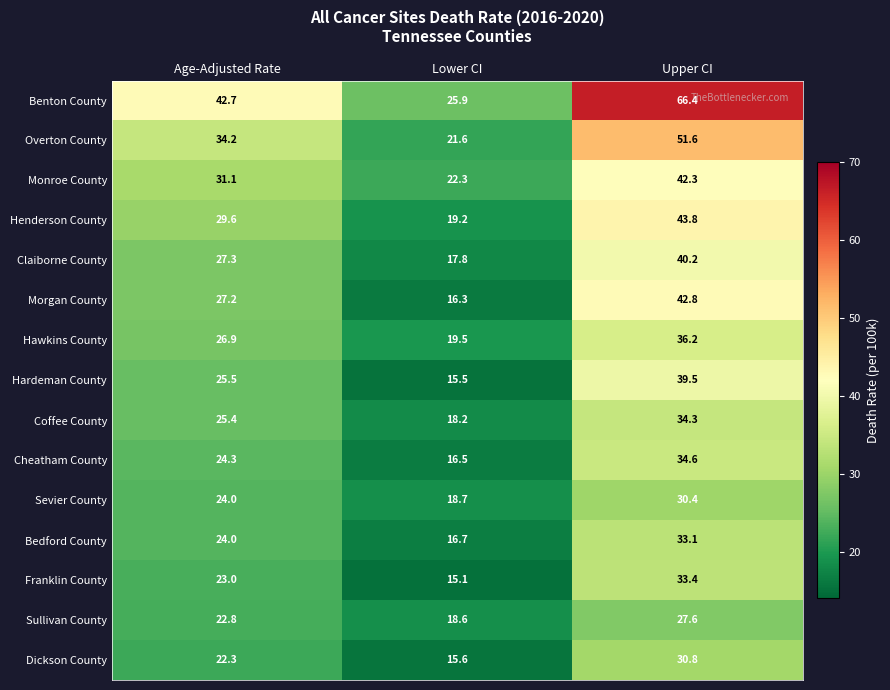

The Benton County series shows 42.7 at Age-Adjusted Rate. True or false?

True